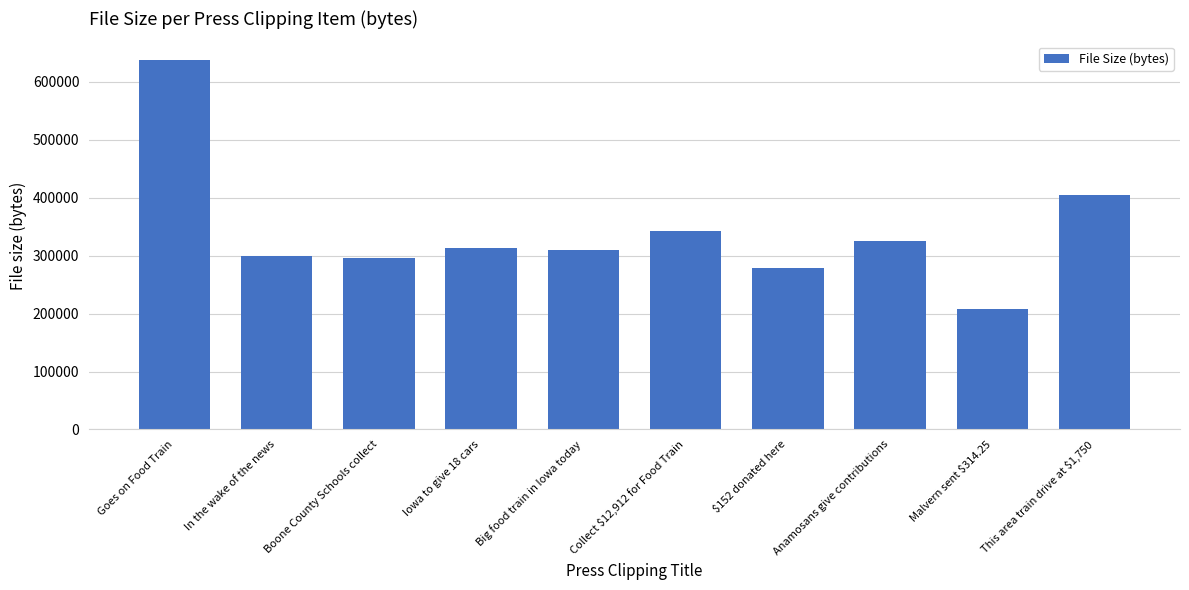

What is the difference between the values at Big food train in Iowa today and Malvern sent $314.25?

102144